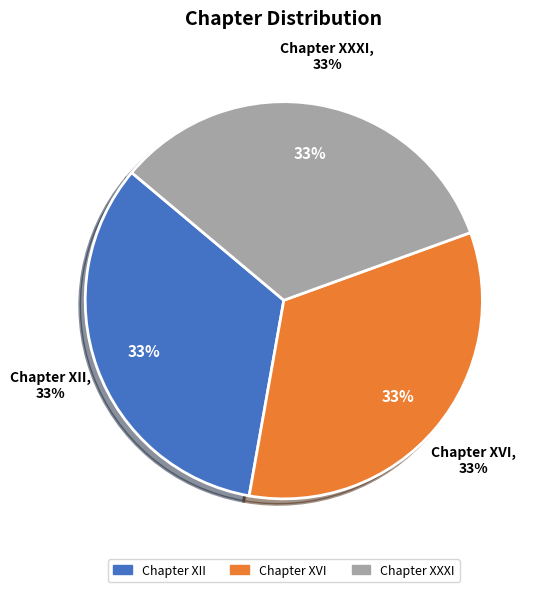

Is there any slice that represents more than half of the pie?

No